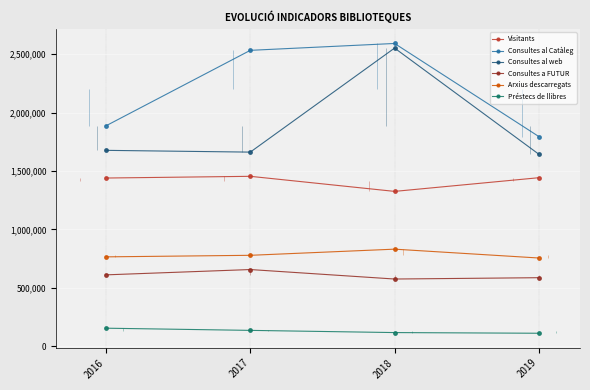

Reading left to right, what are all the values shown in this chart?

Visitants: 2016=1439415	2017=1454054	2018=1325075	2019=1442165
Consultes al Catàleg: 2016=1886471	2017=2532432	2018=2591268	2019=1794286
Consultes al web: 2016=1676316	2017=1661232	2018=2551796	2019=1642964
Consultes a FUTUR: 2016=610577	2017=656086	2018=574901	2019=586307
Arxius descarregats: 2016=764663	2017=777901	2018=830573	2019=754791
Préstecs de llibres: 2016=154018	2017=135351	2018=116563	2019=110769